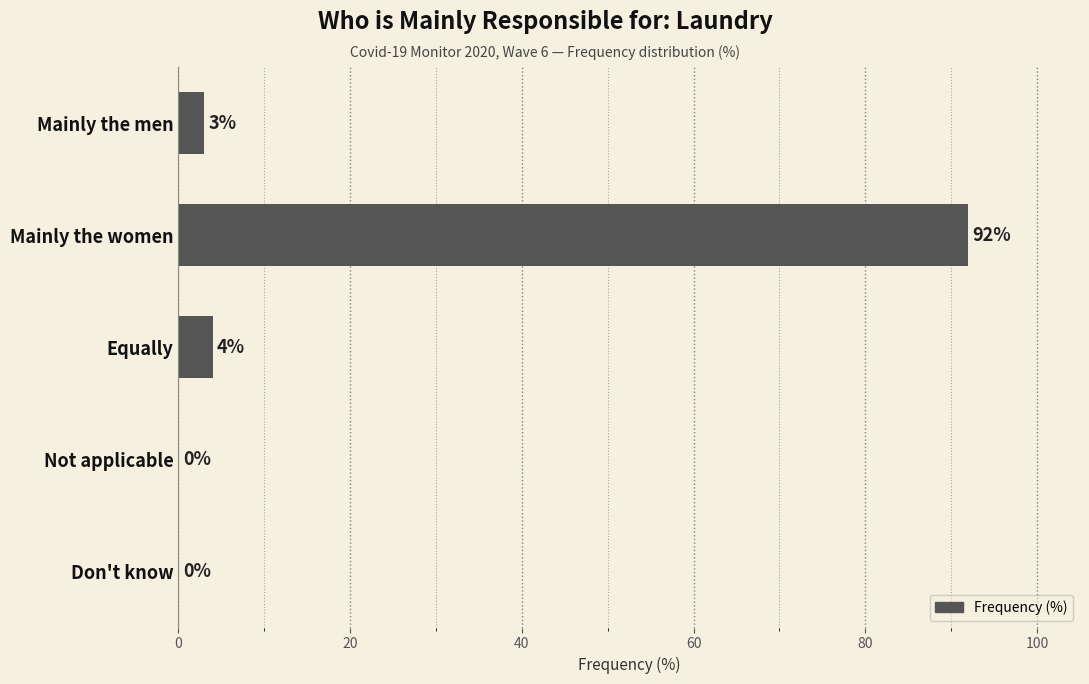

Does the chart contain stacked bars?

No